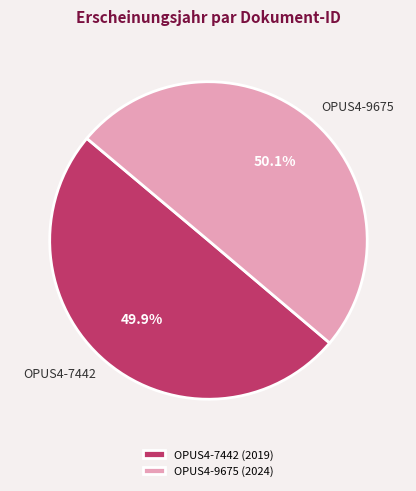

What is the ratio of the value at OPUS4-7442 to the value at OPUS4-9675?

1.0